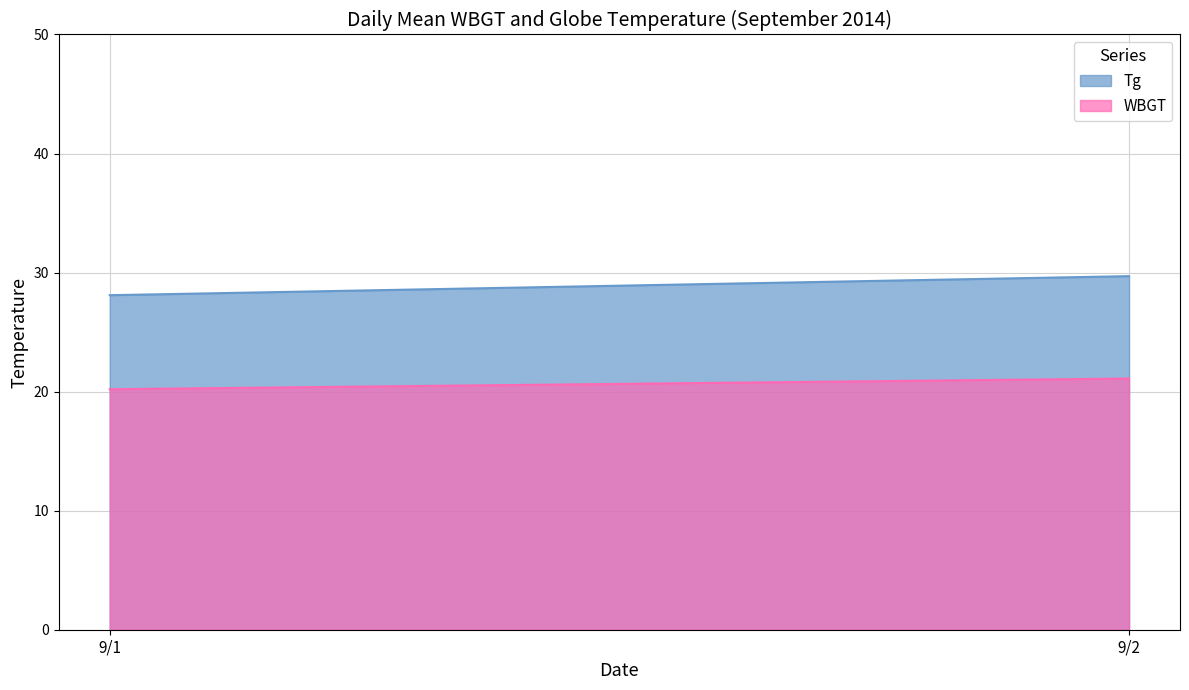

List the series in order of their overall mean, highest first.

Tg, WBGT